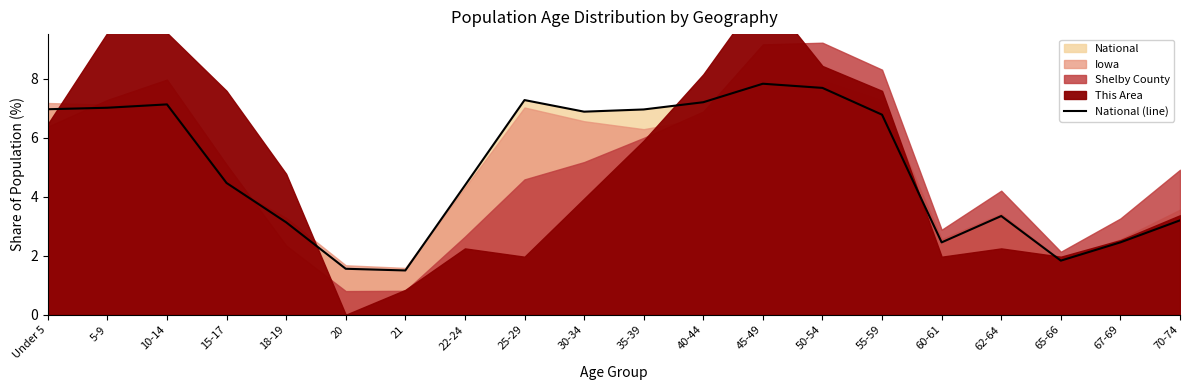

What is the difference between the second highest and minimum values?

6.2